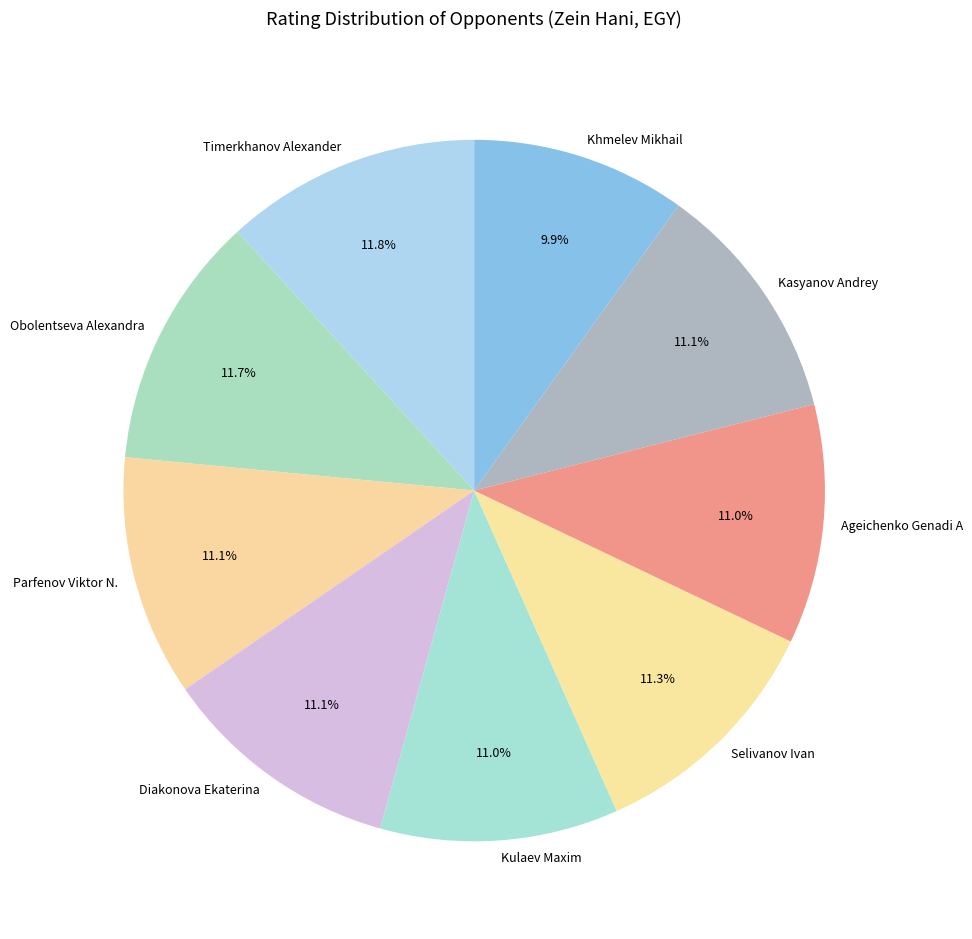

What percentage is the Khmelev Mikhail slice, to the nearest percent?

10%